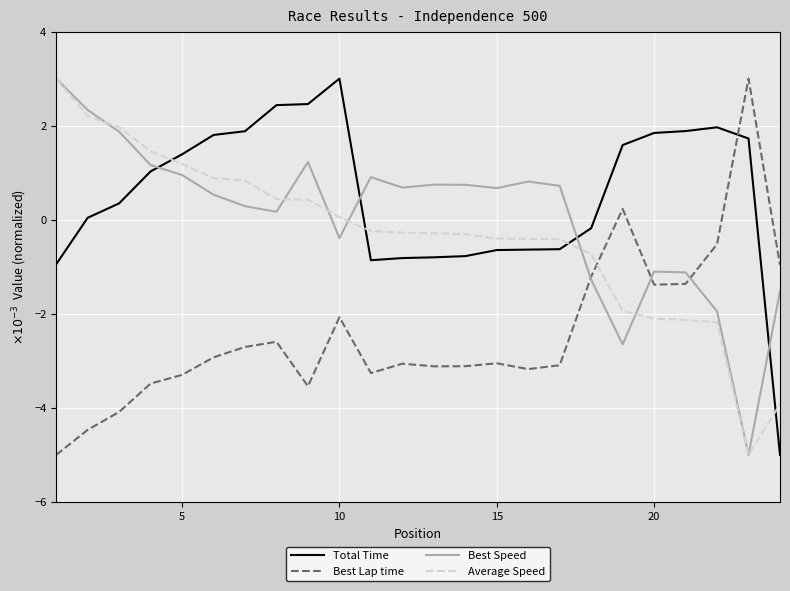

True or false: Best Lap time and Total Time intersect in this chart.

True